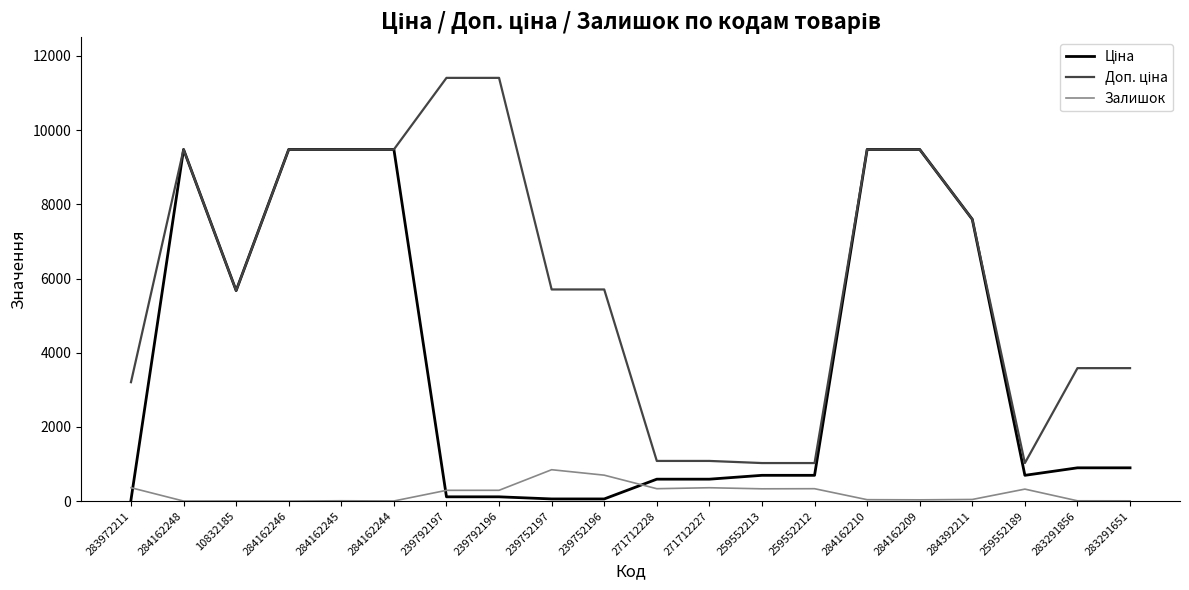

What is the total value across all series at 239752197?

6607.1